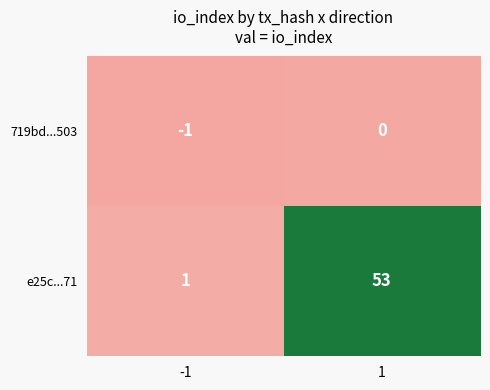

What is the total value across all series at 1?

53